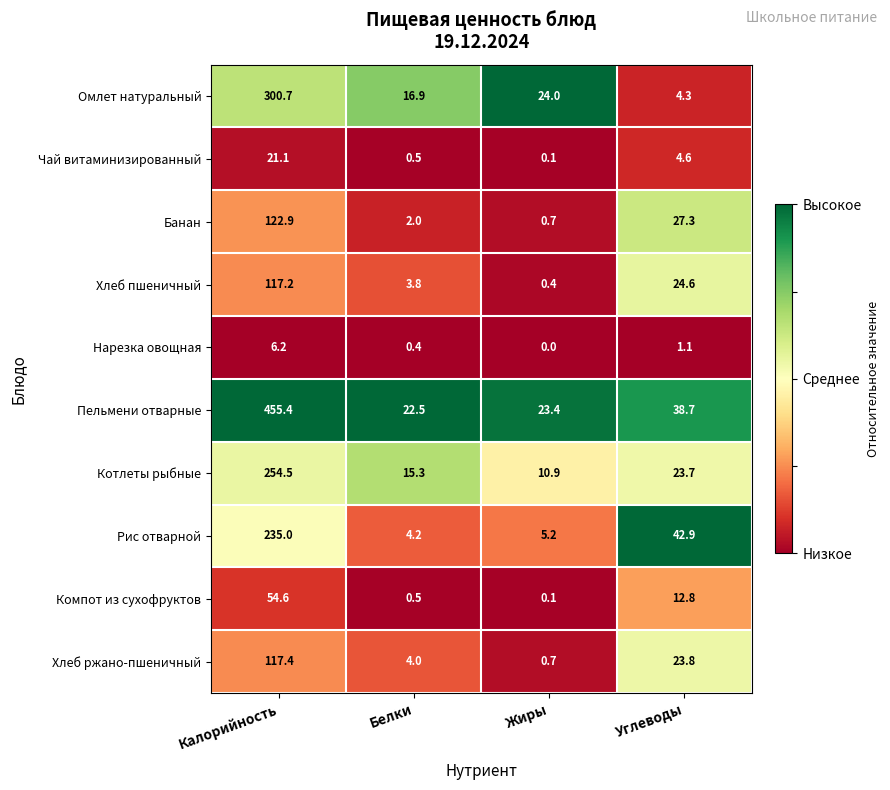

What is the greatest value displayed?

455.4